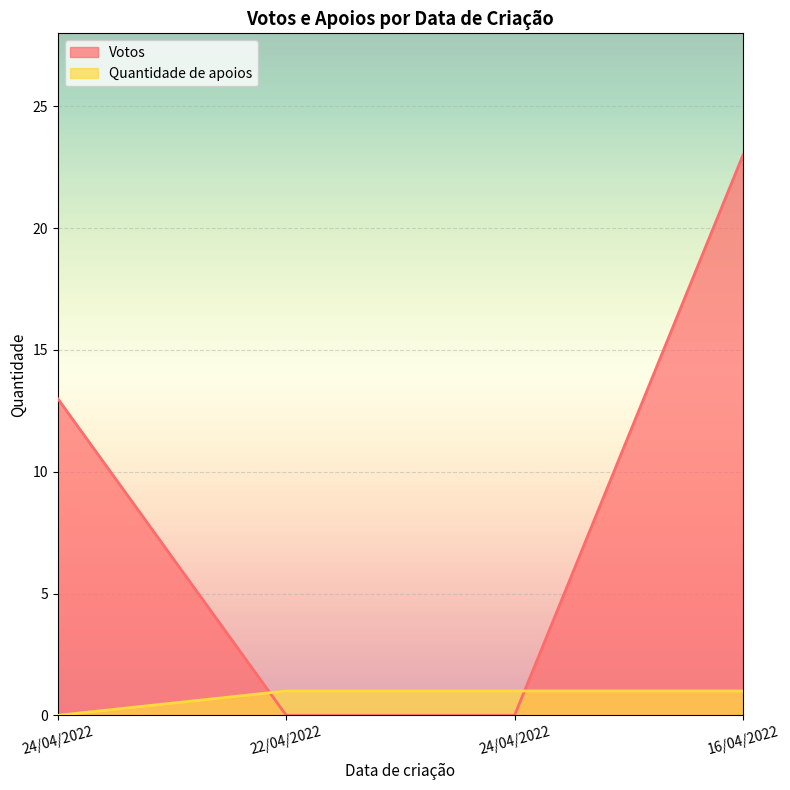

True or false: Votos has a value of 20 at 24/04/2022.

False